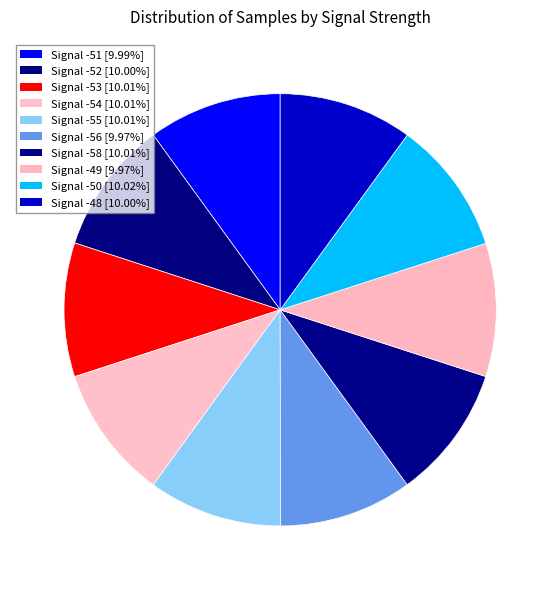

How many segments does this pie chart have?

10